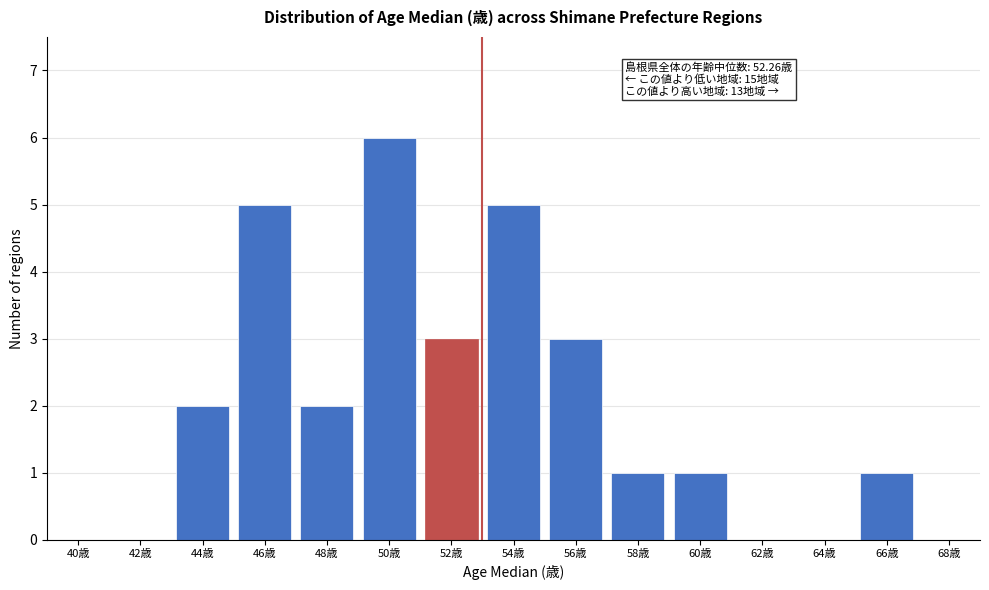

Reading left to right, what are all the values shown in this chart?

40歳=0	42歳=0	44歳=2	46歳=5	48歳=2	50歳=6	52歳=3	54歳=5	56歳=3	58歳=1	60歳=1	62歳=0	64歳=0	66歳=1	68歳=0